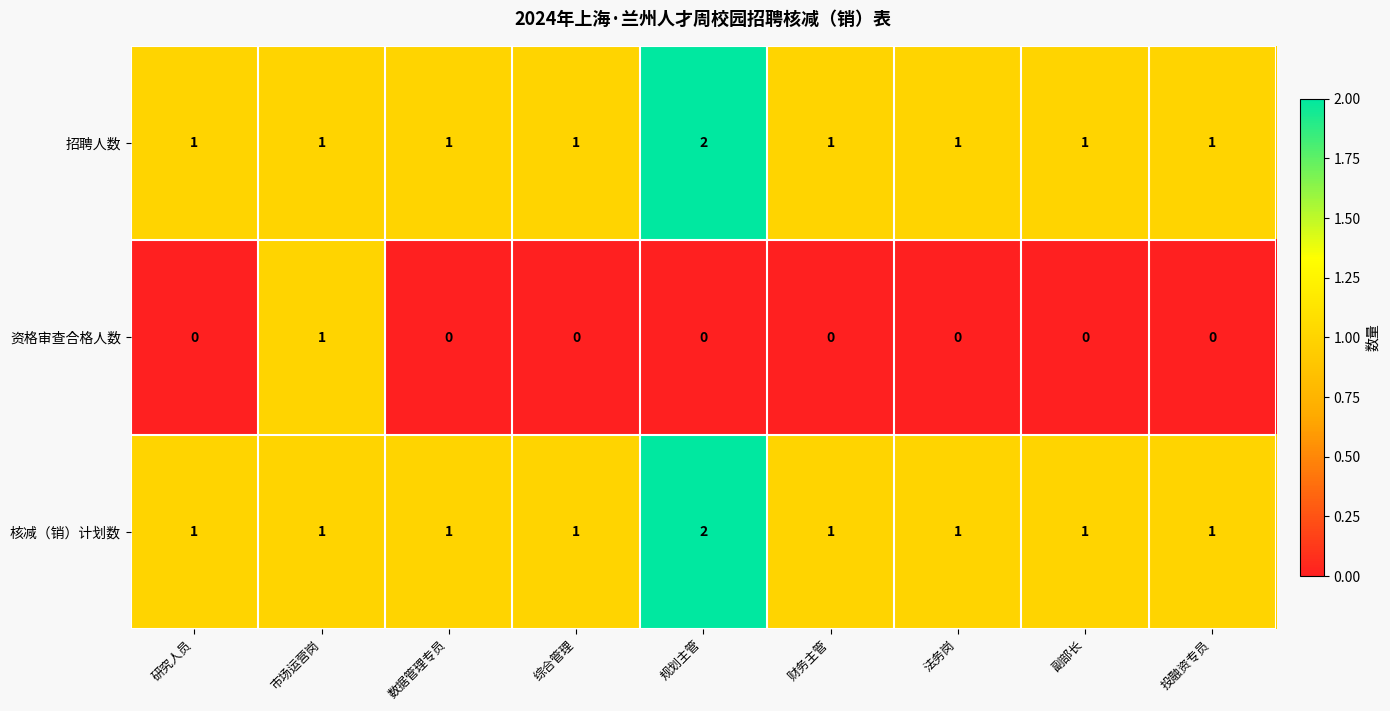

The value of 资格审查合格人数 at 研究人员 is 0. True or false?

True